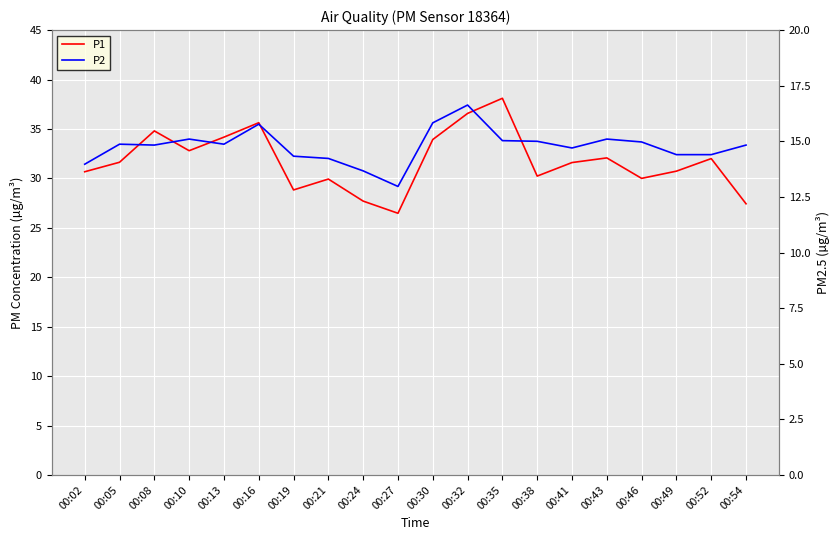

Reading left to right, transcribe all the data shown in this chart.

P1: 30.7	31.6	34.8	32.8	34.2	35.6	28.8	29.9	27.7	26.5	33.9	36.6	38.1	30.2	31.6	32.1	30.0	30.7	32.0	27.4
P2: 14.0	14.9	14.8	15.1	14.9	15.8	14.3	14.2	13.7	13.0	15.8	16.6	15.0	15.0	14.7	15.1	15.0	14.4	14.4	14.8